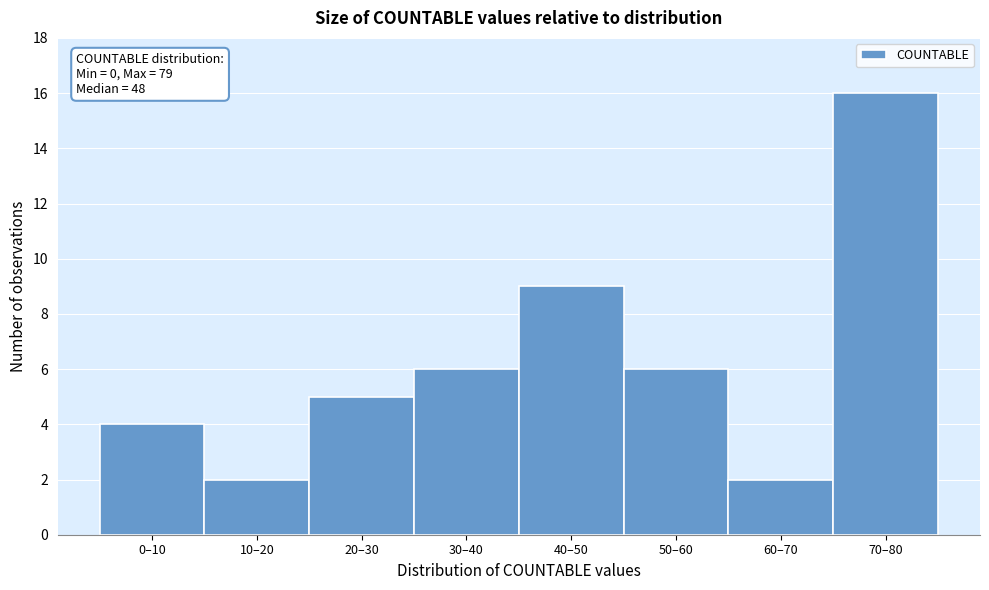

Reading left to right, list all the values displayed in this chart.

0–10=4	10–20=2	20–30=5	30–40=6	40–50=9	50–60=6	60–70=2	70–80=16